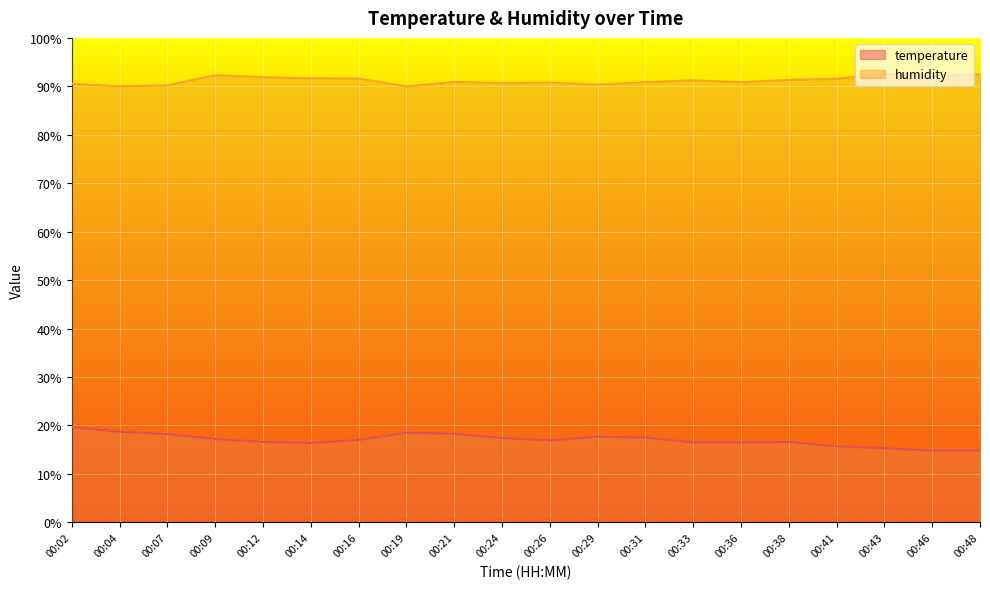

The temperature series shows 11.3 at 00:04. True or false?

False